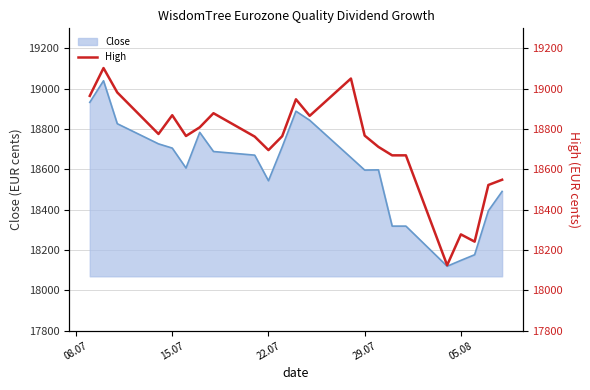

The value of Close at 05.08 is 4703. True or false?

False